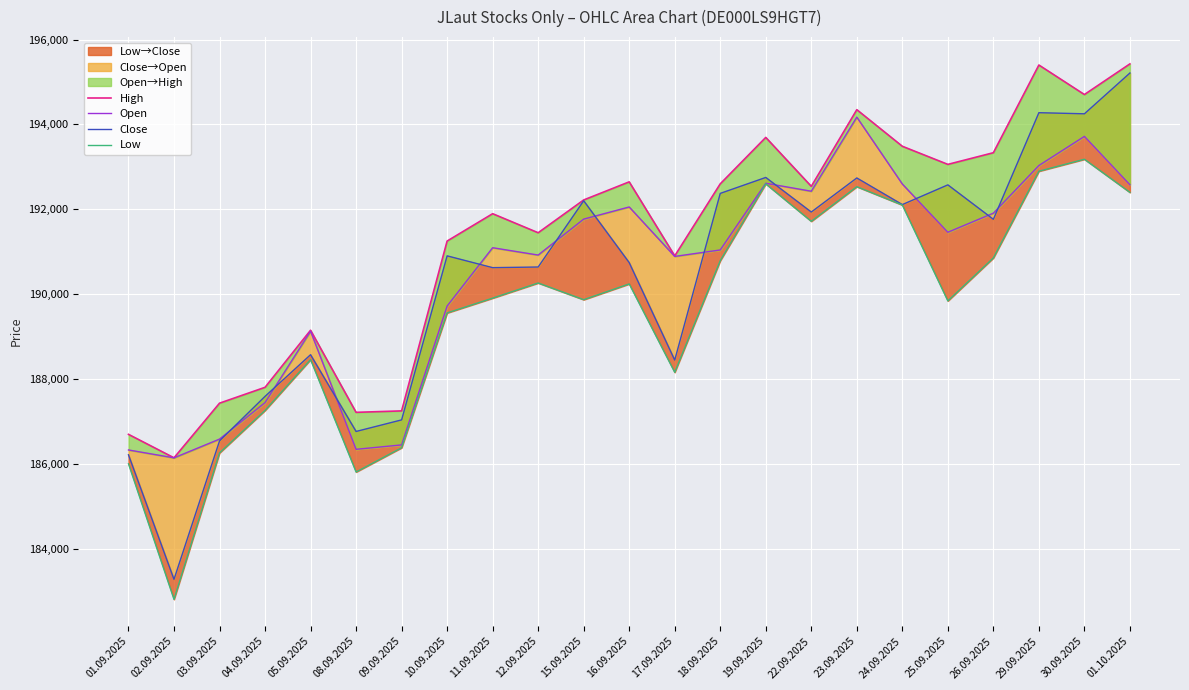

Rank the series by their maximum value, from highest to lowest.

High, Close, Open, Low